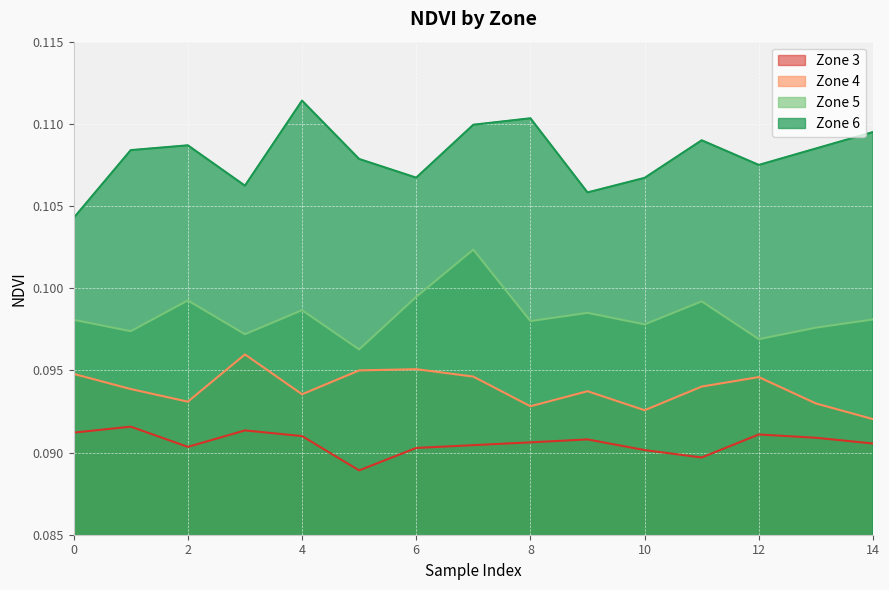

At 4, list the series in order from largest to smallest.

Zone 6, Zone 5, Zone 4, Zone 3